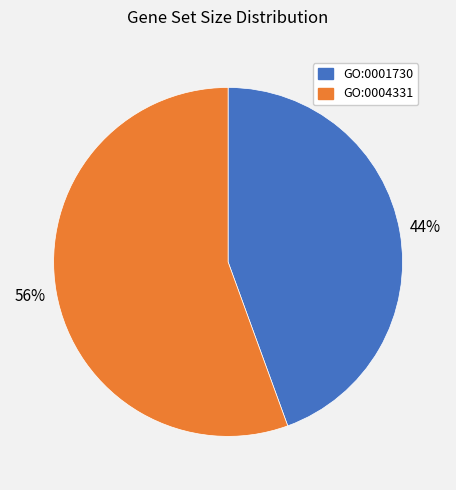

Is there a majority slice in this chart?

Yes